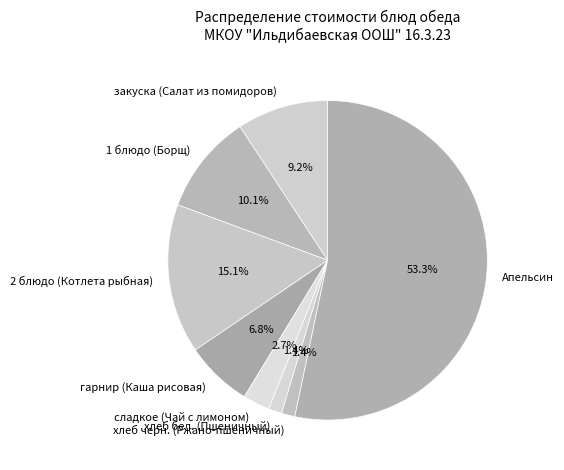

Is it true that гарнир (Каша рисовая) is 1% of the pie?

False